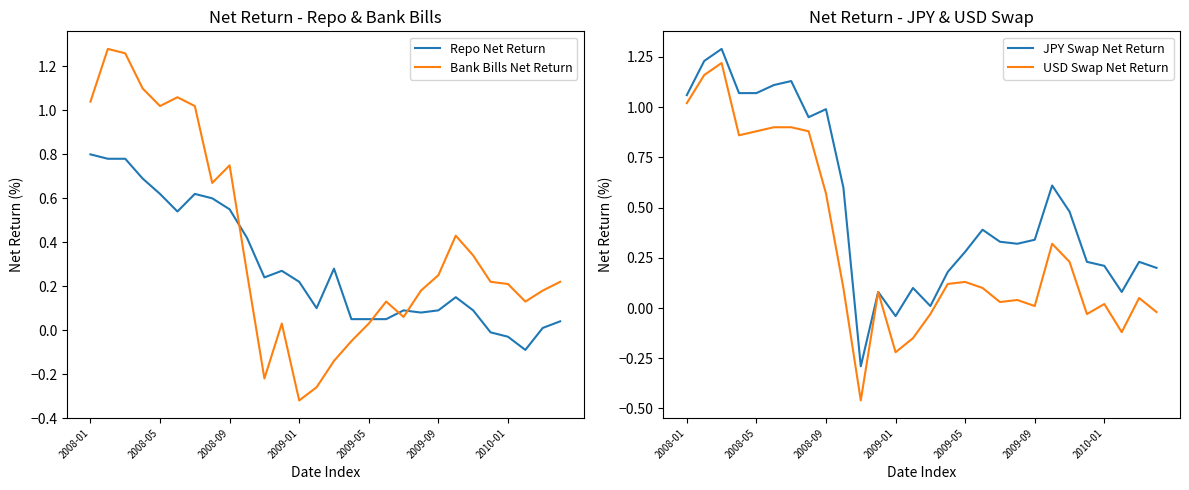

What is the minimum value for Bank Bills Net Return?

-0.3